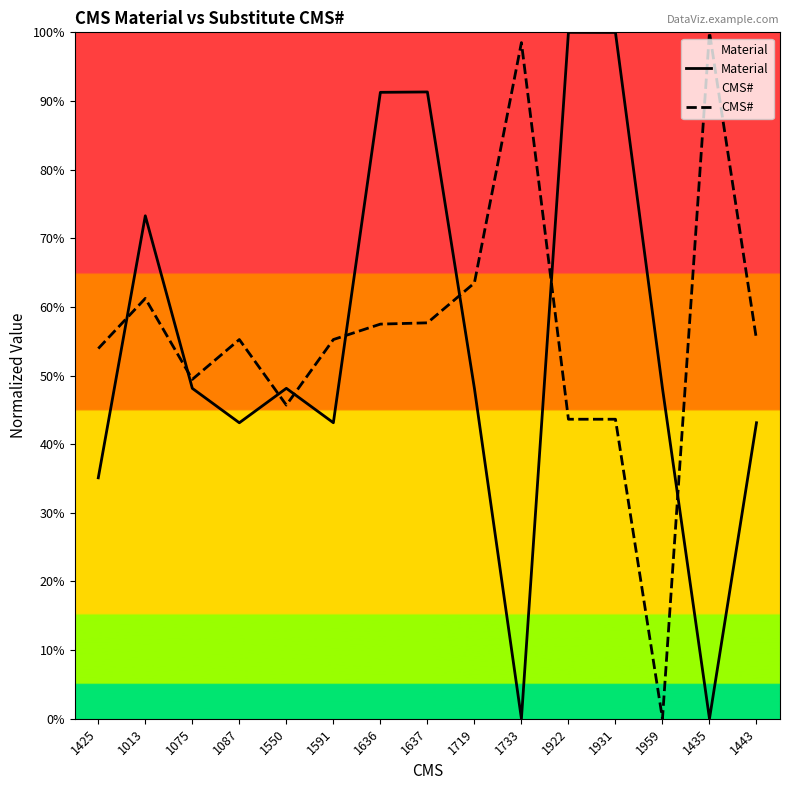

What position from the left is 1637?

8